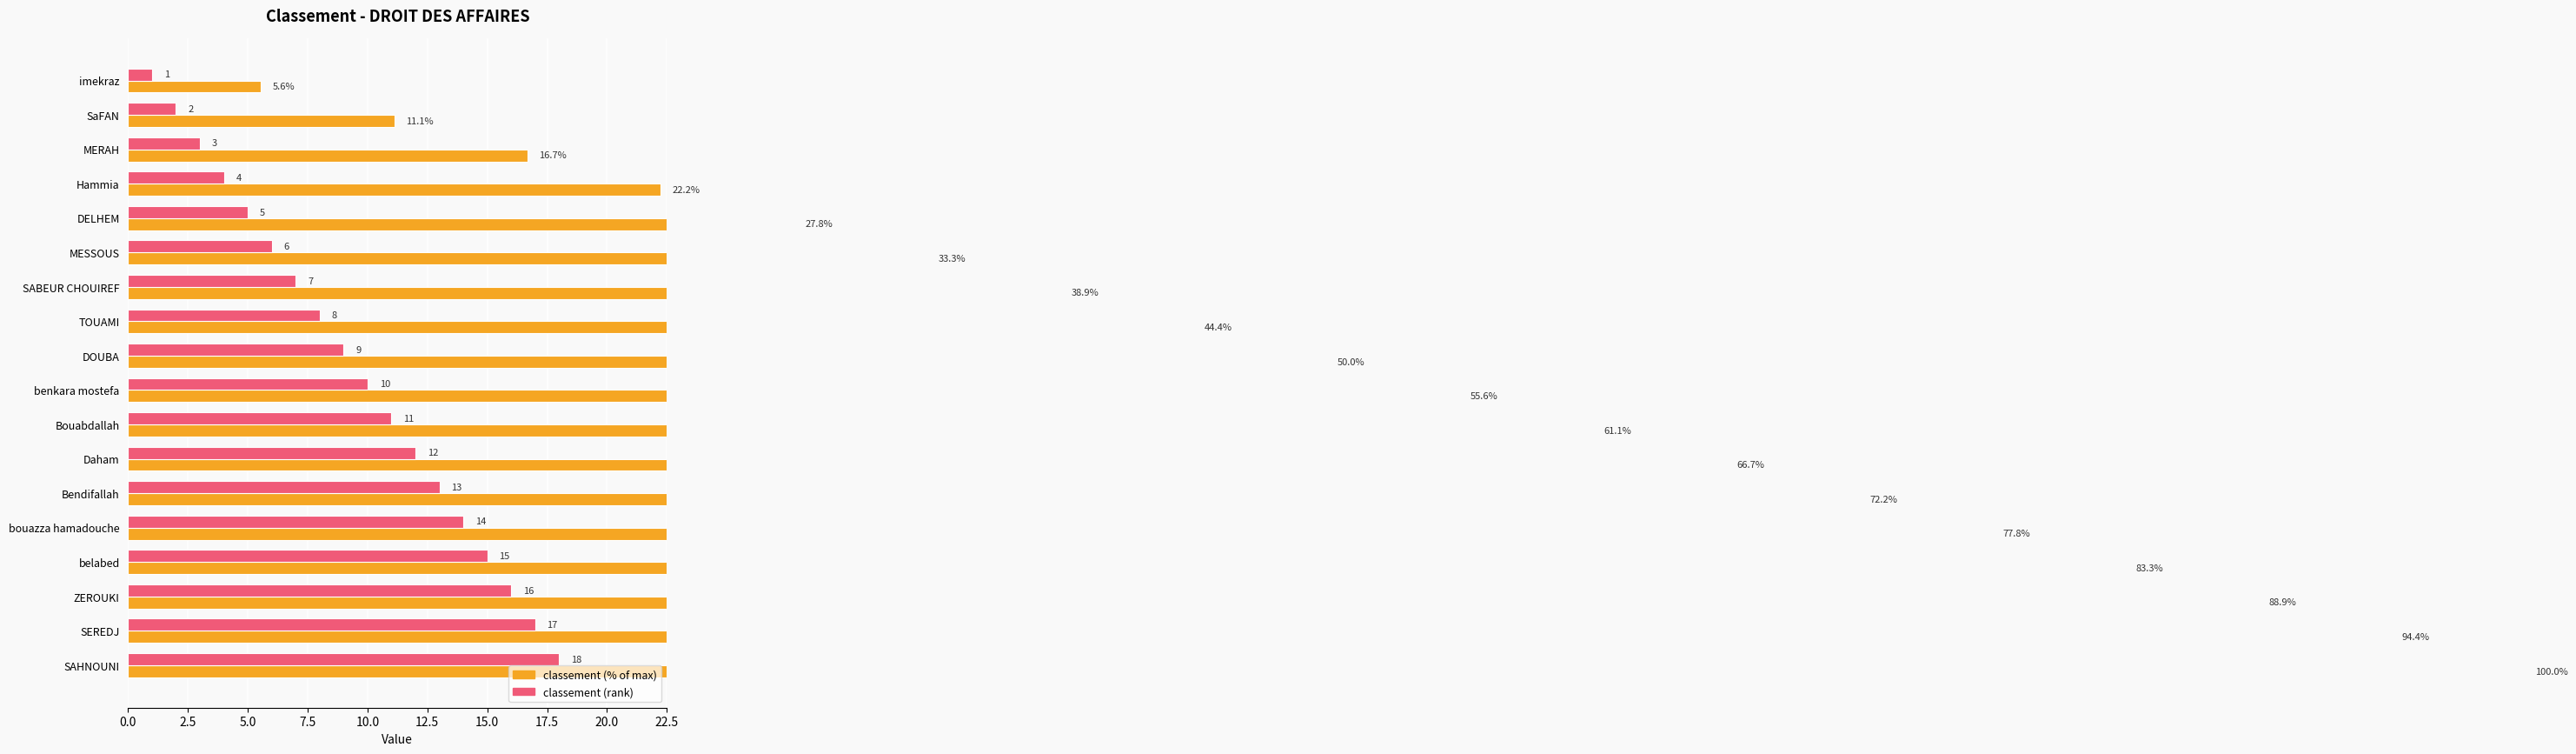

Reading left to right, what are all the values shown in this chart?

classement (% of max): 5.6	11.1	16.7	22.2	27.8	33.3	38.9	44.4	50.0	55.6	61.1	66.7	72.2	77.8	83.3	88.9	94.4	100.0
classement (rank): 1.0	2.0	3.0	4.0	5.0	6.0	7.0	8.0	9.0	10.0	11.0	12.0	13.0	14.0	15.0	16.0	17.0	18.0